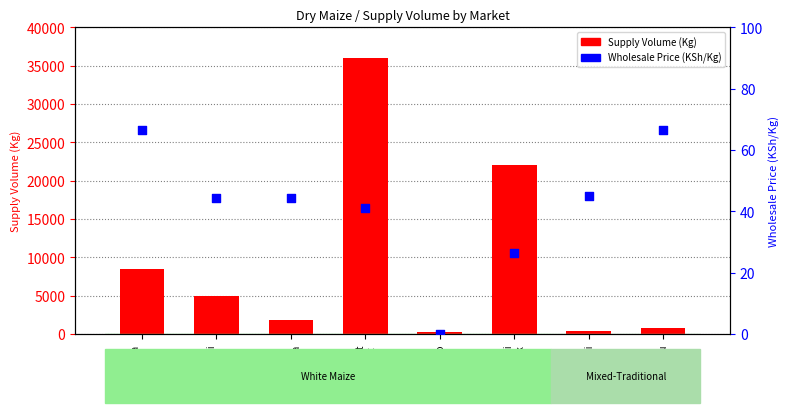

What is the total value across all series at Molo?

240.0